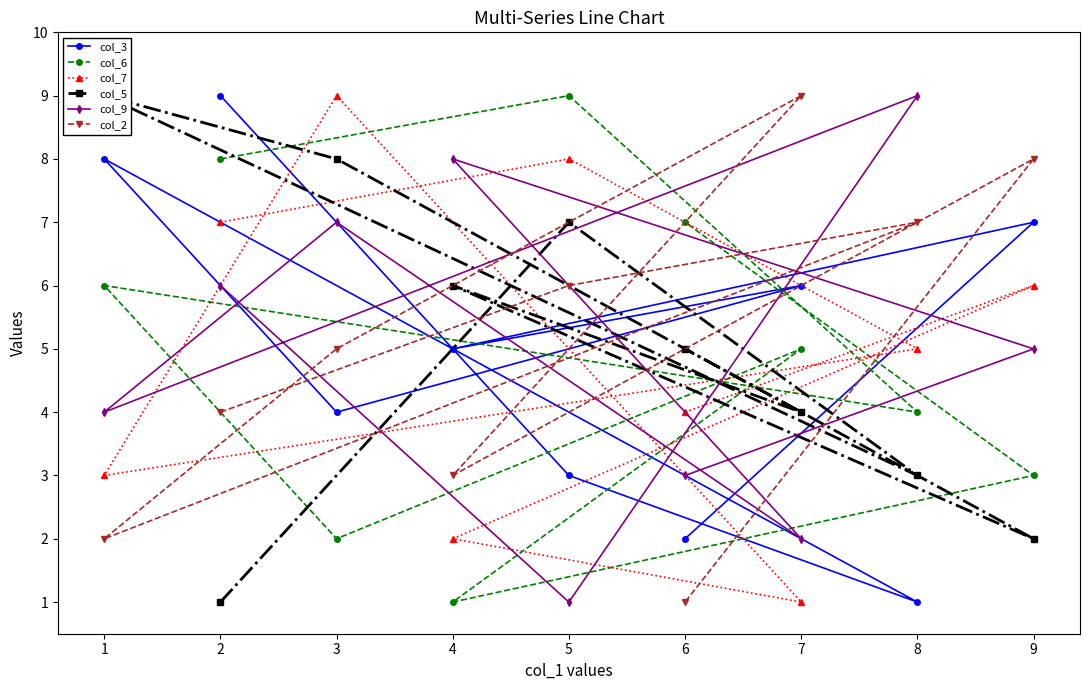

What are all the series names shown in the legend?

col_3, col_6, col_7, col_5, col_9, col_2